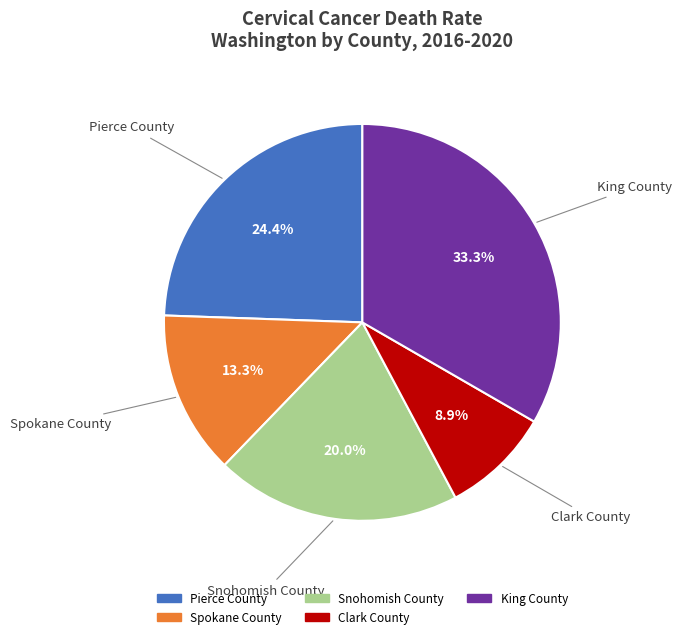

Is there a majority slice in this chart?

No